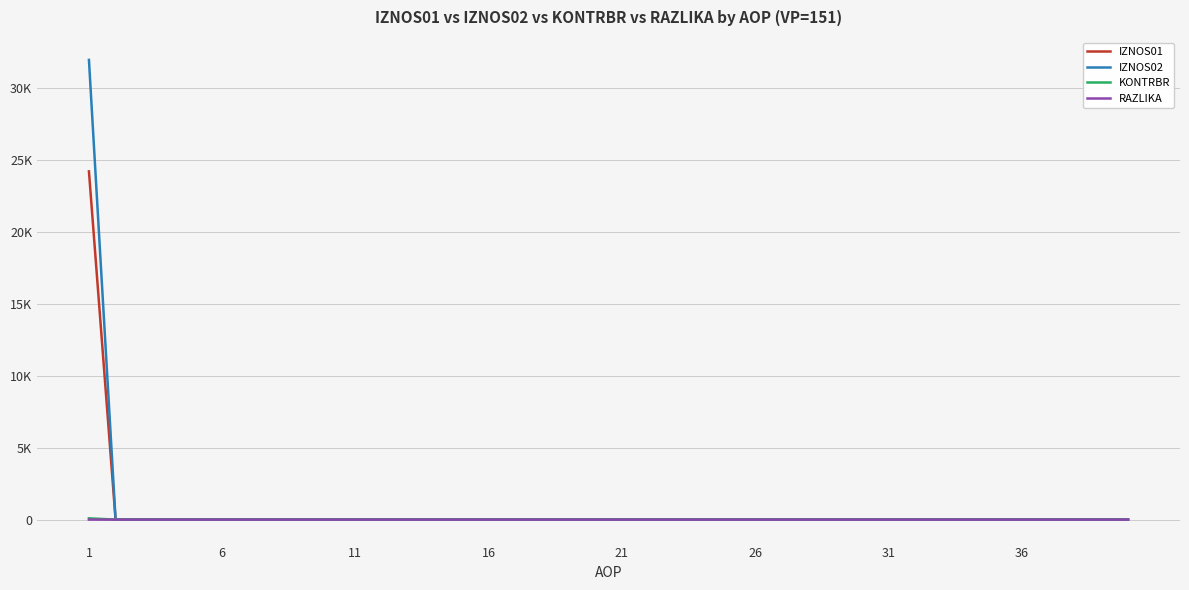

Is this an area chart (filled region under the line)?

No